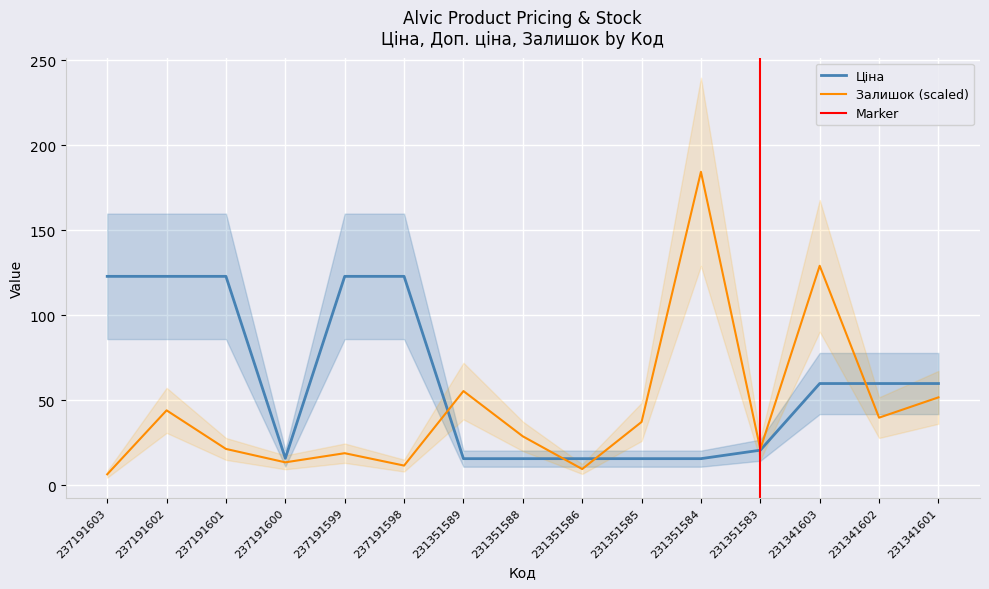

What is the value of the Залишок point at the 9th from the left?

9.7